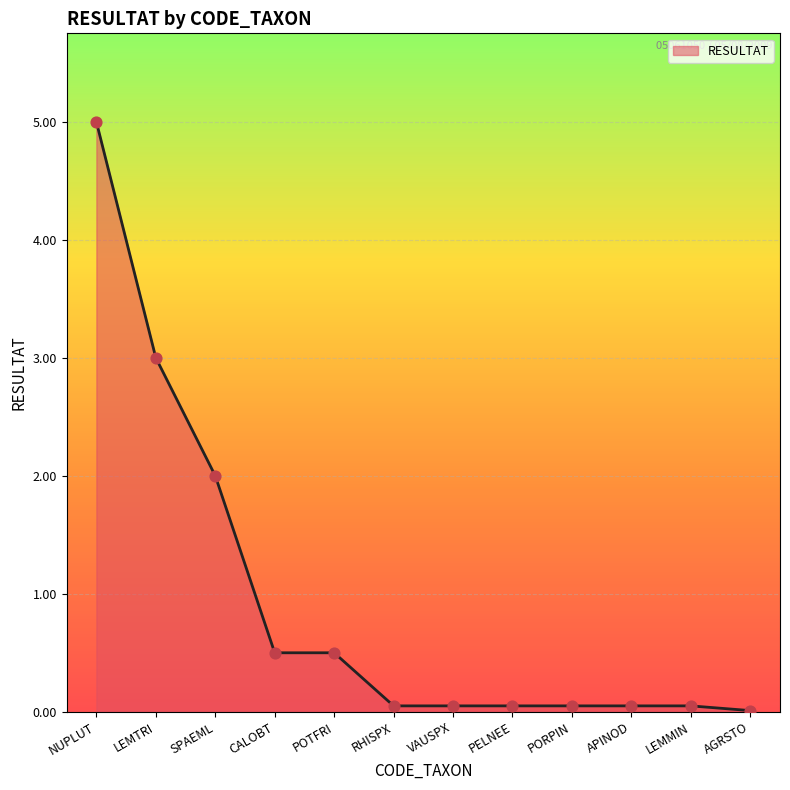

What is the change in value from NUPLUT to POTFRI?

-4.5